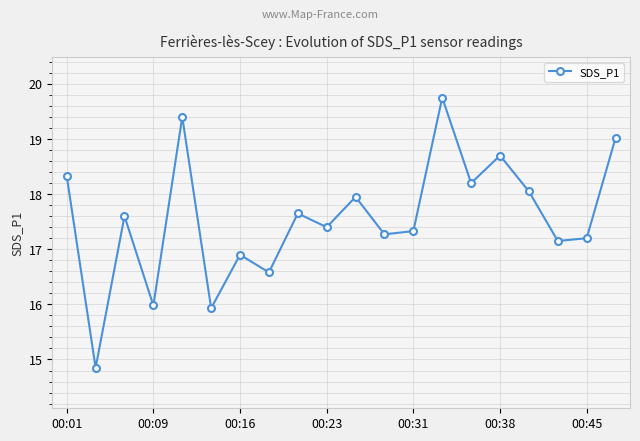

What is the difference between the maximum and minimum values?

4.9